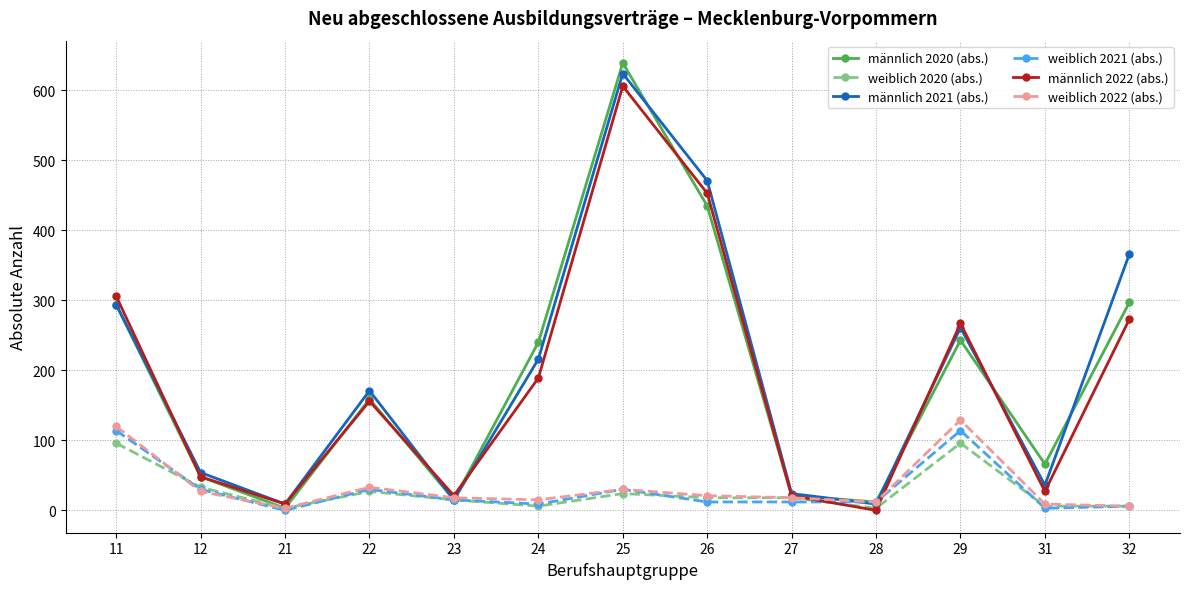

What is the sum of the männlich 2022 (abs.) values at 28 and 25?

606